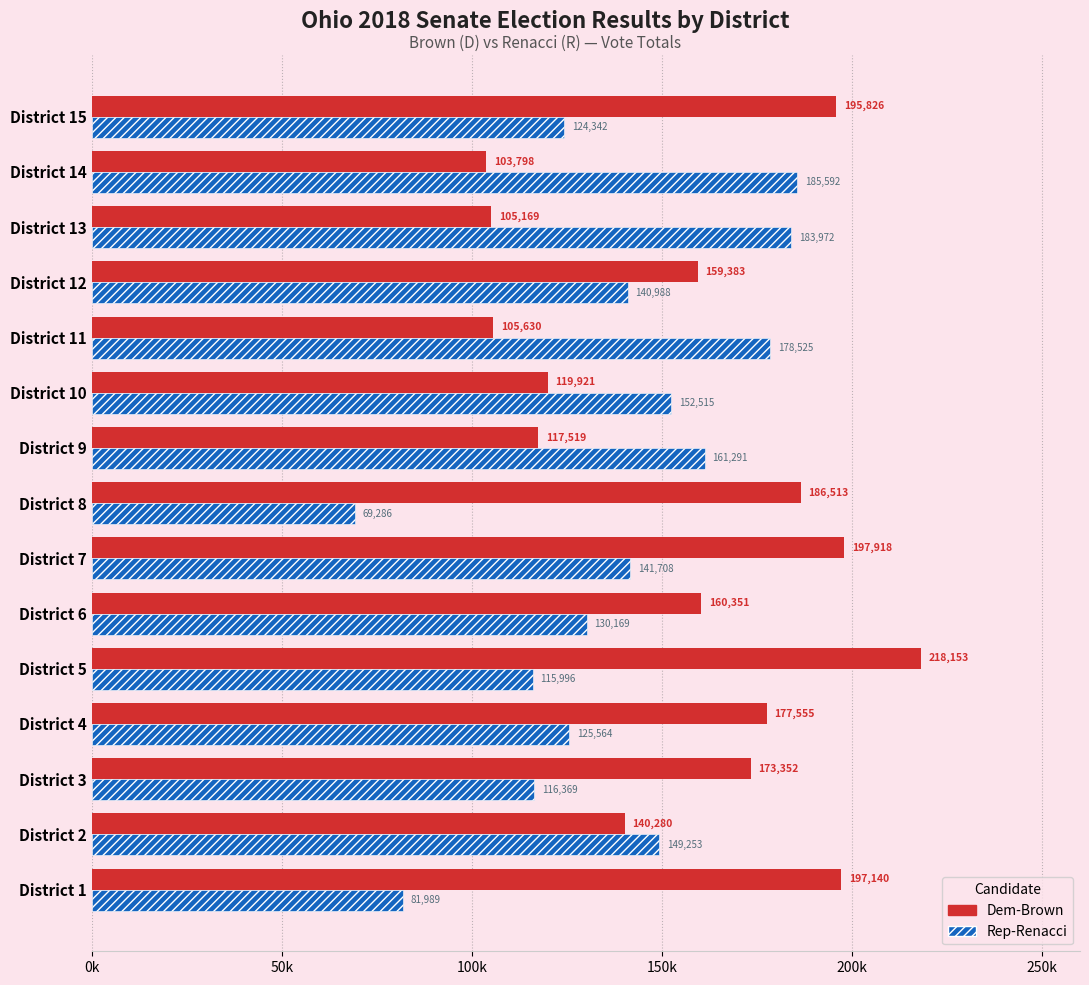

What are all the series names shown in the legend?

Dem-Brown, Rep-Renacci